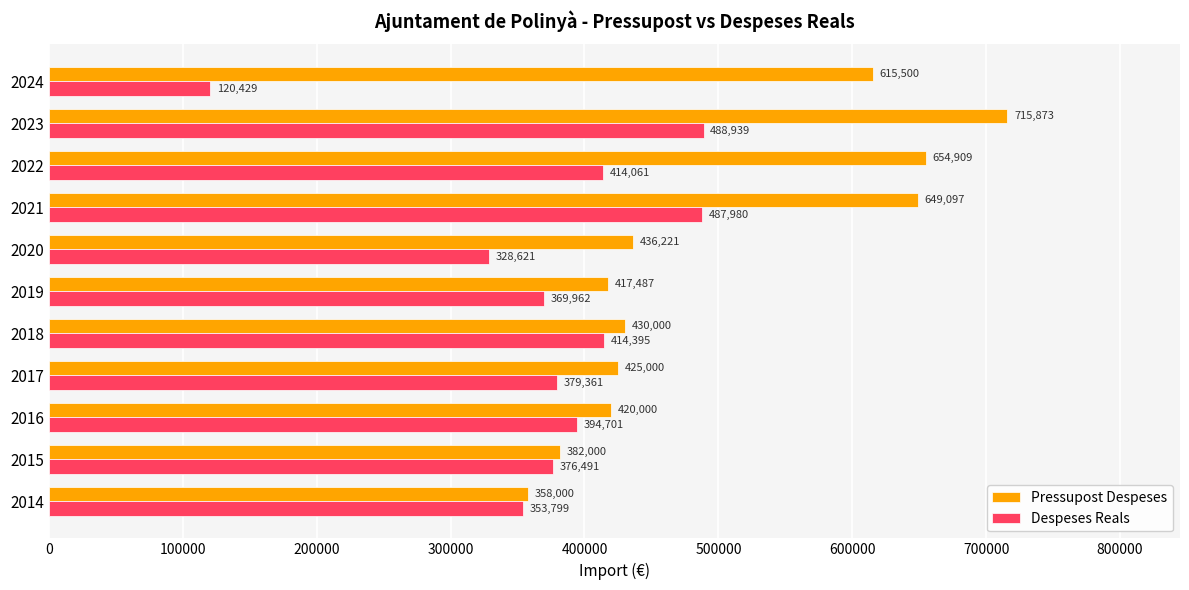

The Despeses Reals series shows 488938.7 at 2023. True or false?

True